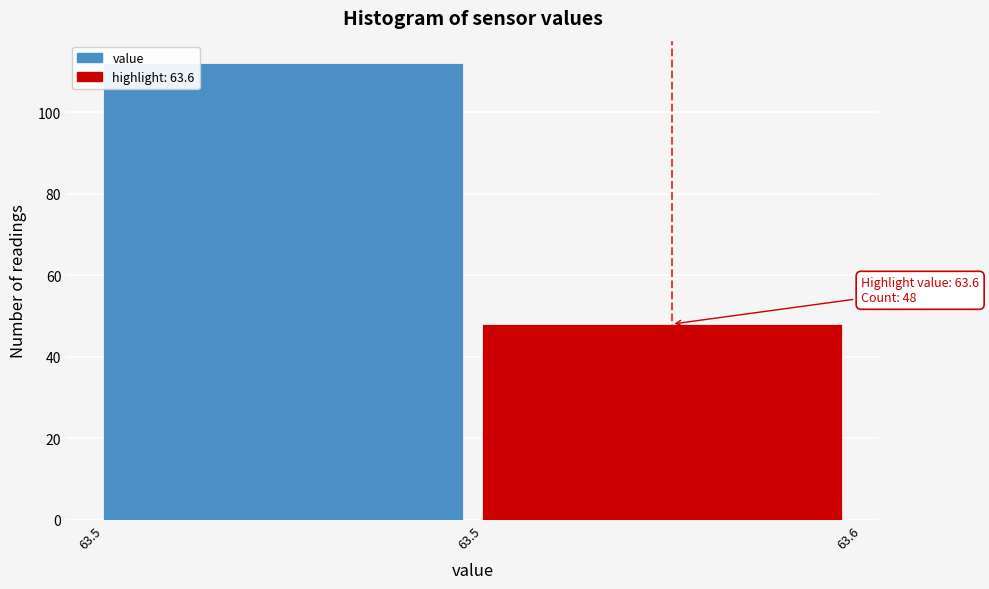

How many data points are less than 112?

1